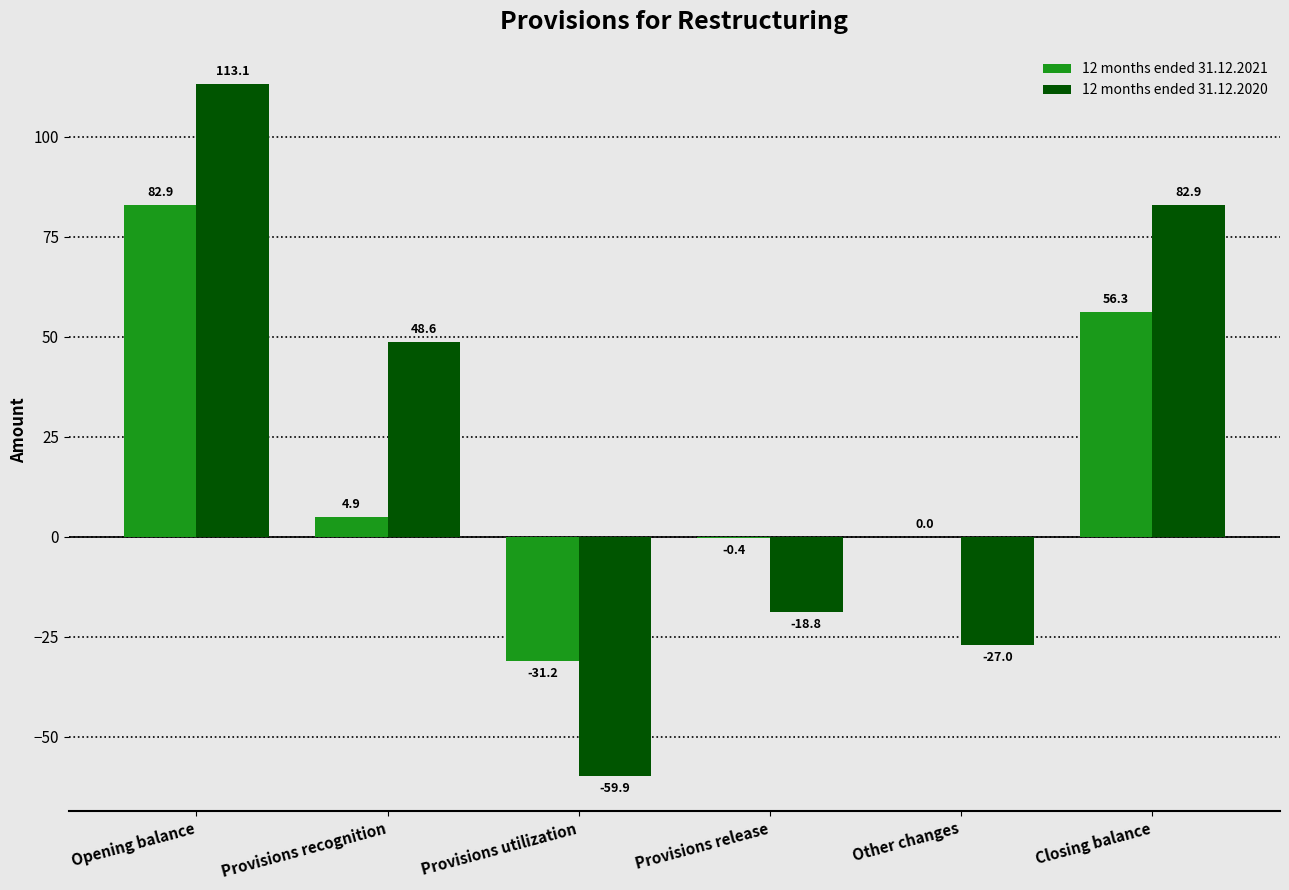

How many distinct data groups are displayed?

2